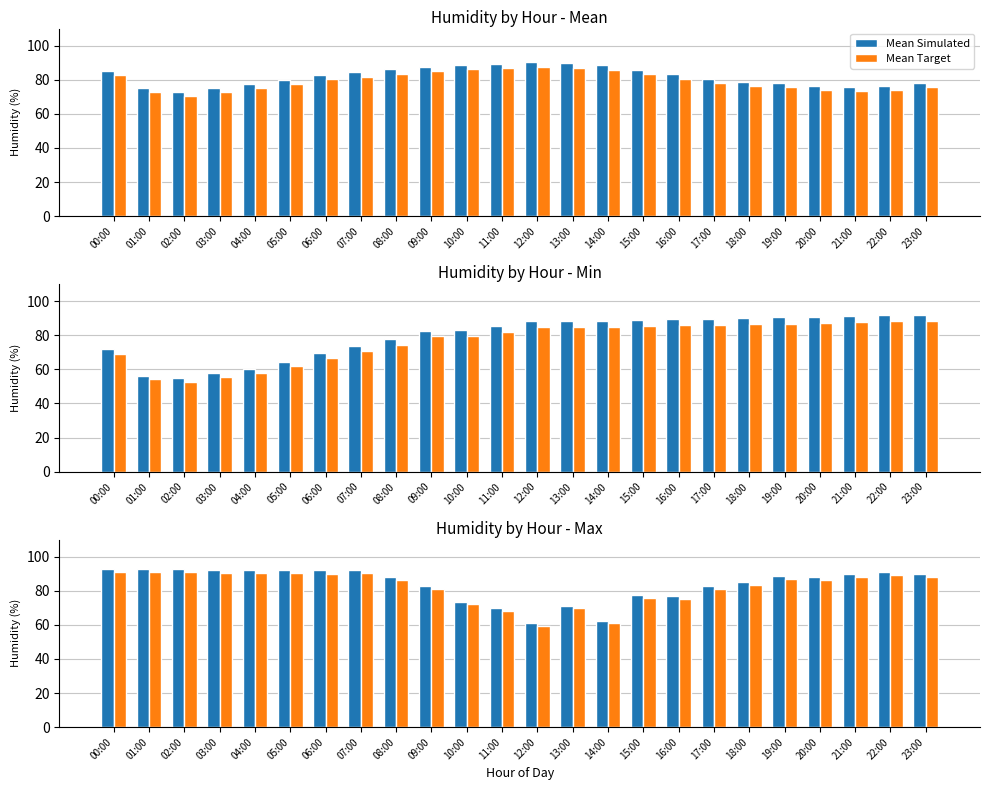

Which label corresponds to the largest value in the chart?

00:00